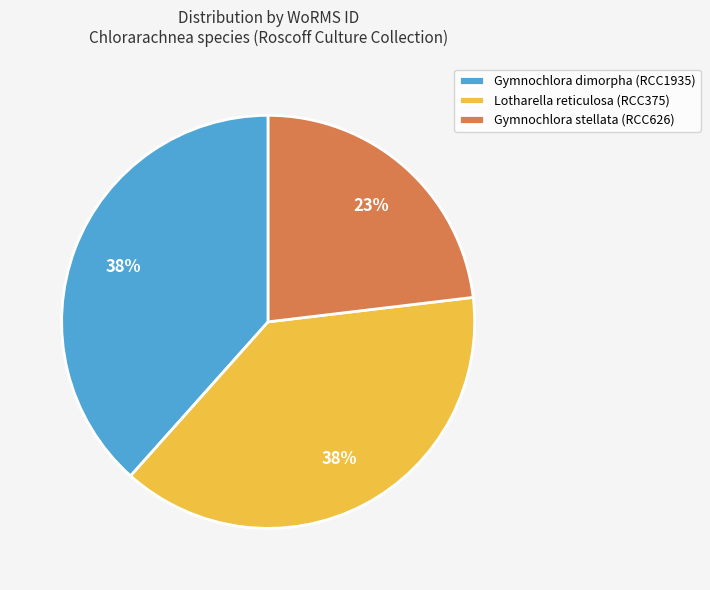

Is the sum of Lotharella reticulosa (RCC375) and Gymnochlora dimorpha (RCC1935) greater than half?

Yes